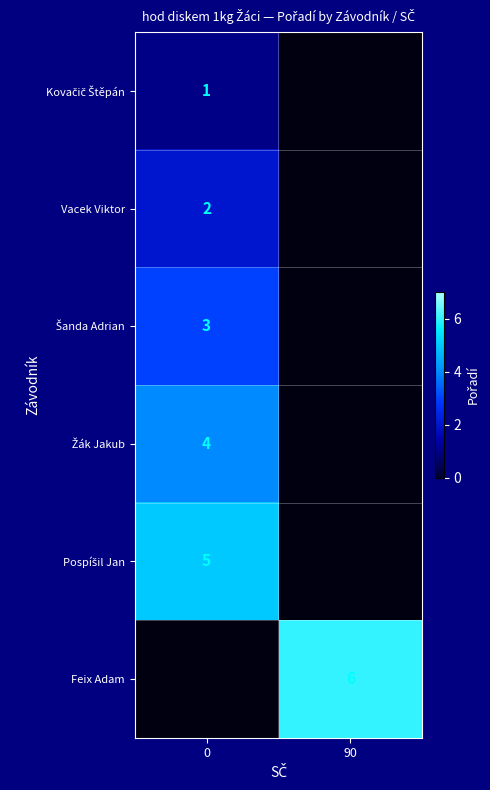

At how many categories does at least one series exceed 3?

2